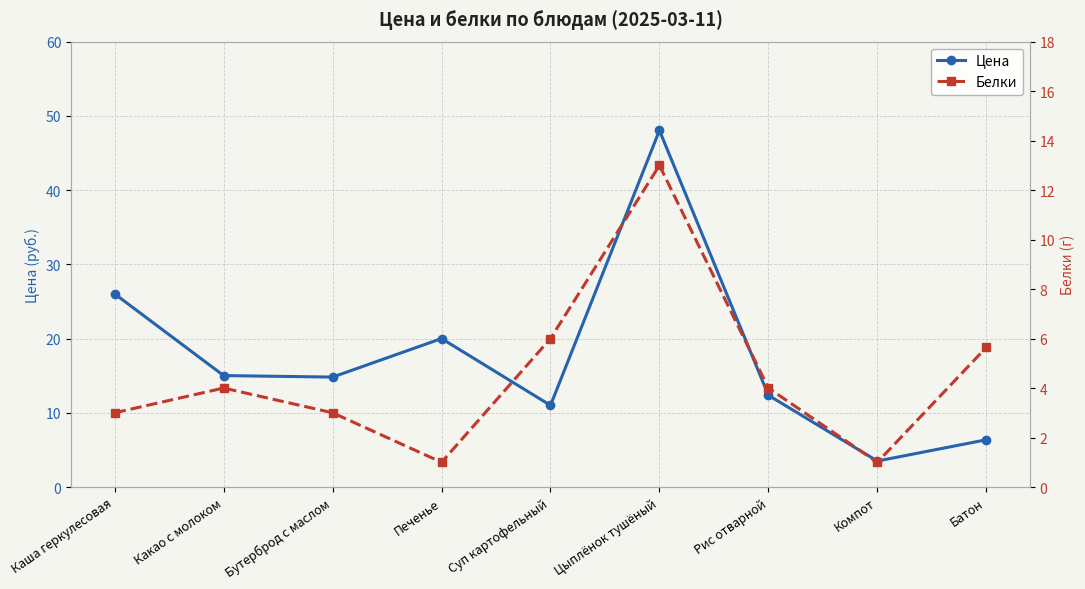

List the labels in order of Белки value, smallest first.

Печенье, Компот, Каша геркулесовая, Бутерброд с маслом, Какао с молоком, Рис отварной, Батон, Суп картофельный, Цыплёнок тушёный